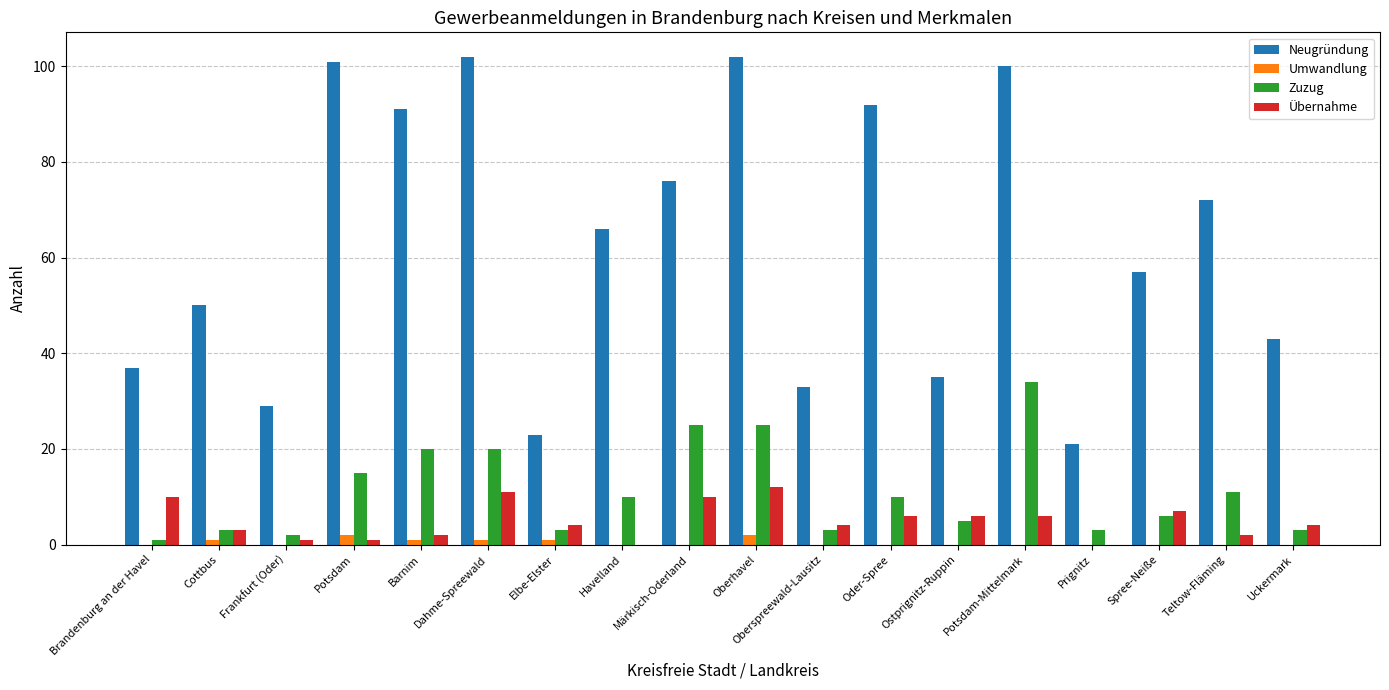

How many categories are shown in the chart?

18